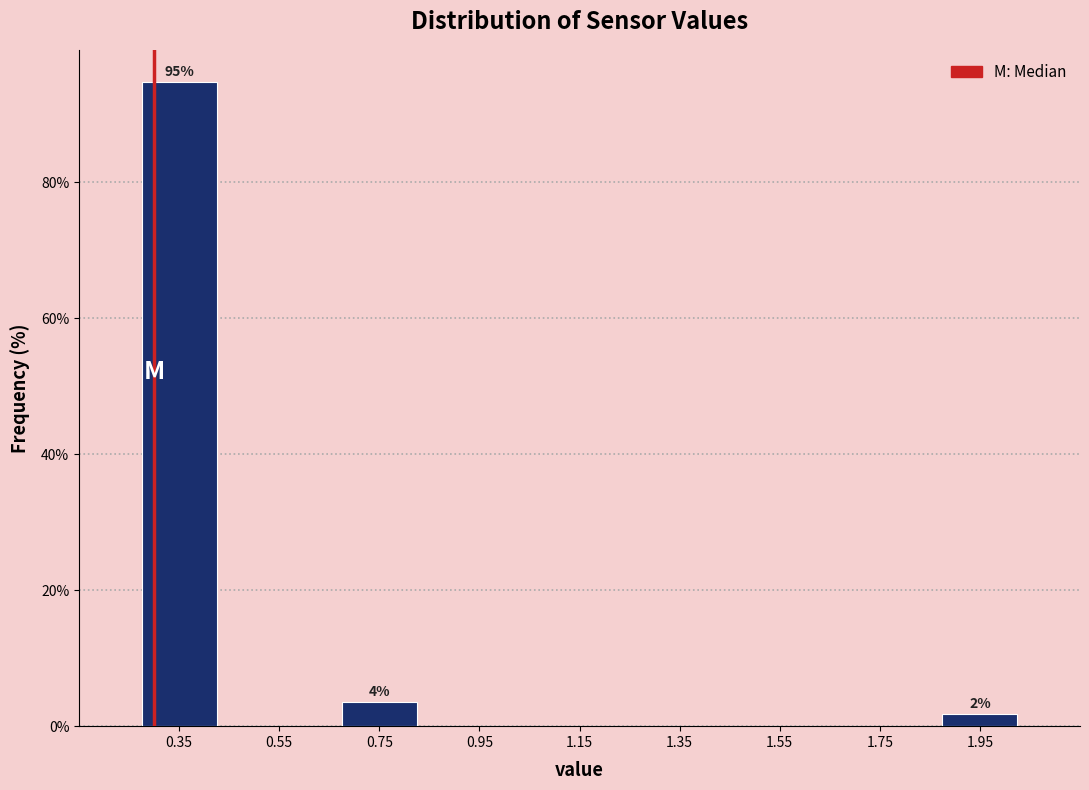

Which range on the x-axis has the tallest bar?

0.25 to 0.45